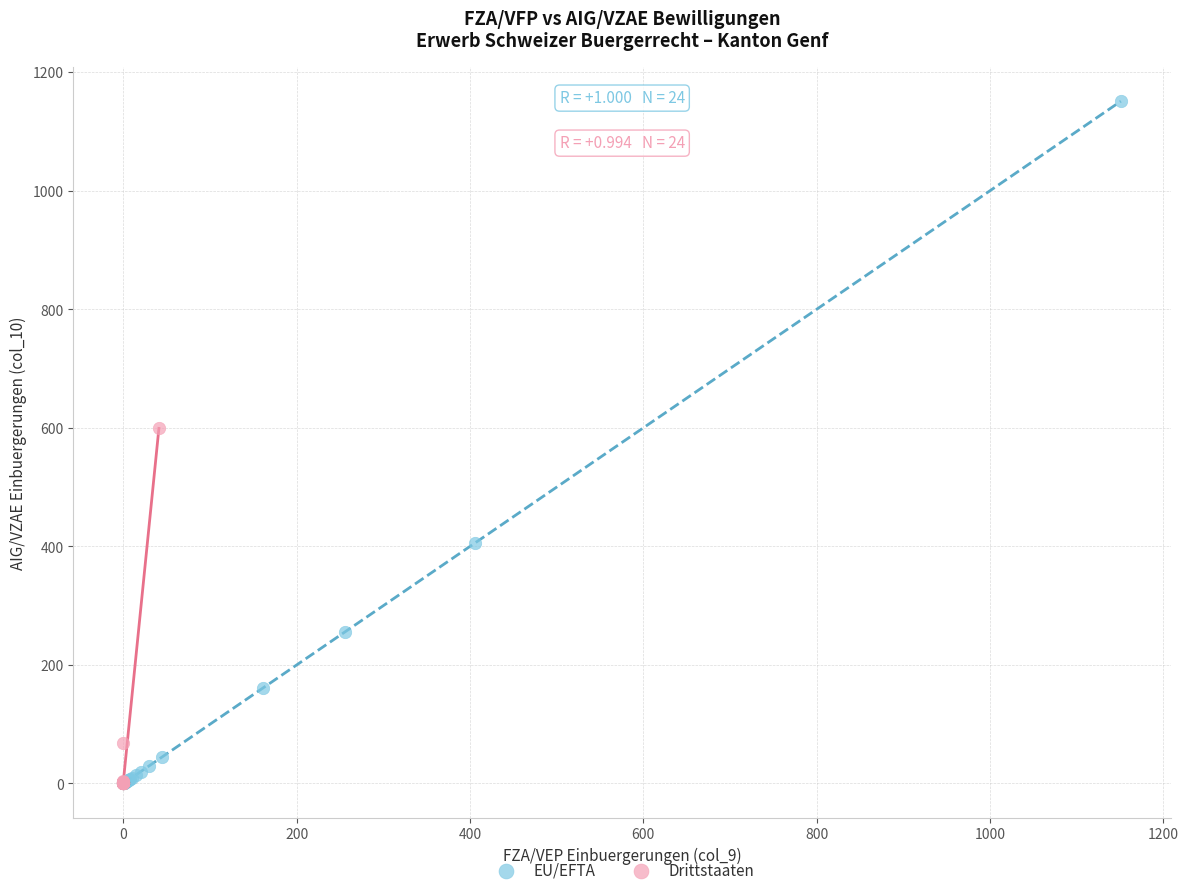

Which series has the widest spread of Y values?

EU/EFTA